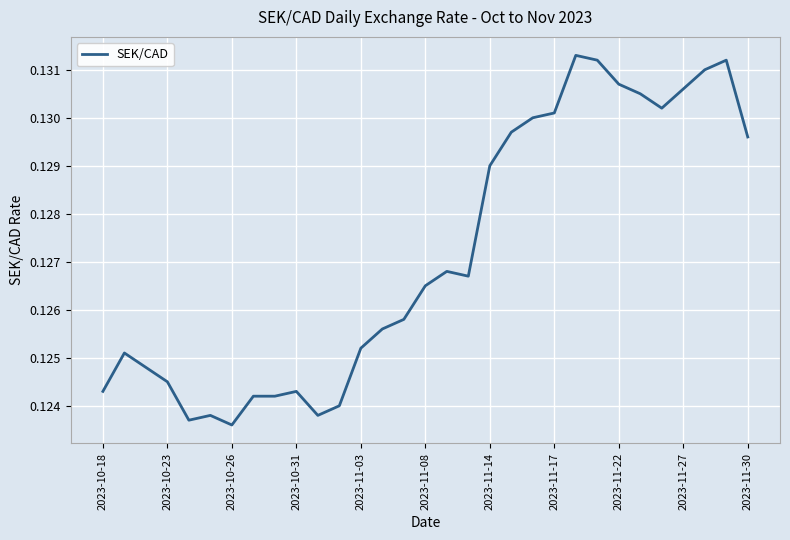

Does the chart have visible grid lines?

Yes